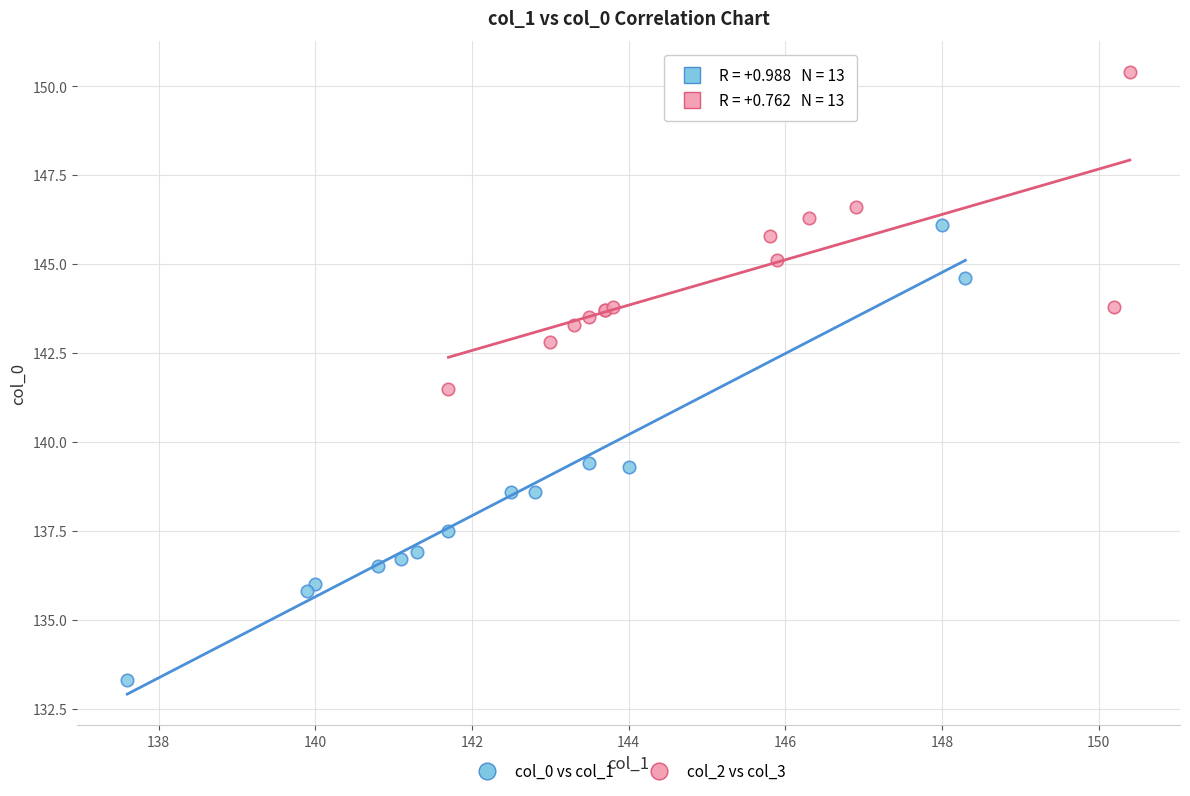

Which series has the widest spread of Y values?

col_0 vs col_1